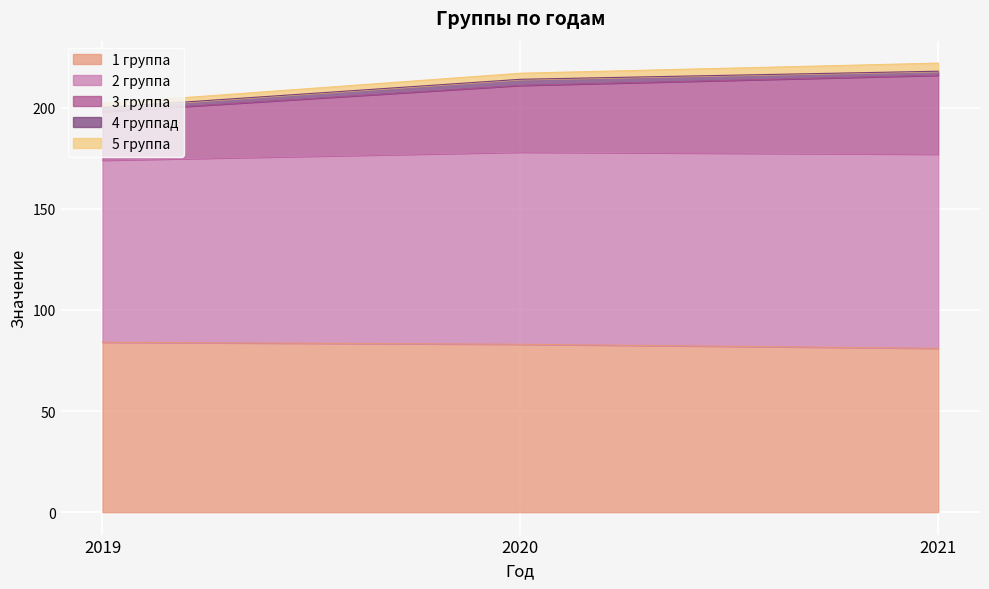

What are all the series names shown in the legend?

1 группа, 2 группа, 3 группа, 4 группад, 5 группа